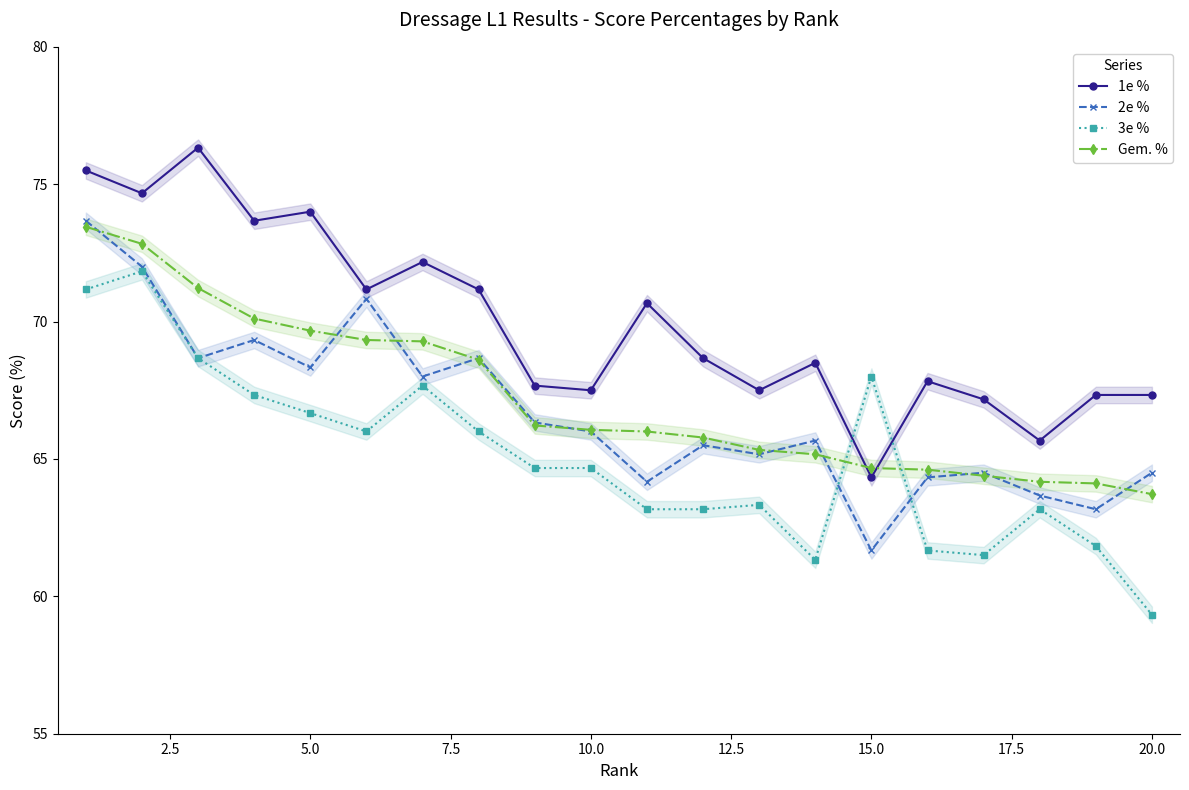

Count the number of data series in this chart.

4